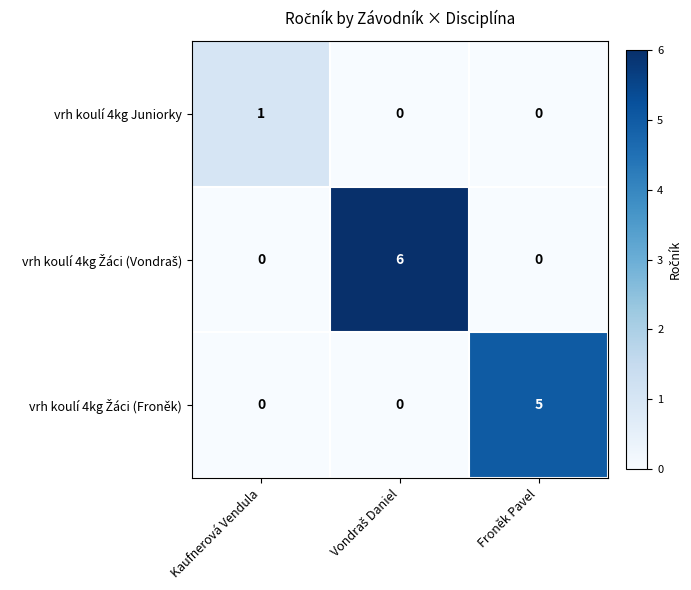

Count the vrh koulí 4kg Juniorky values in the range 0 to 1.

3